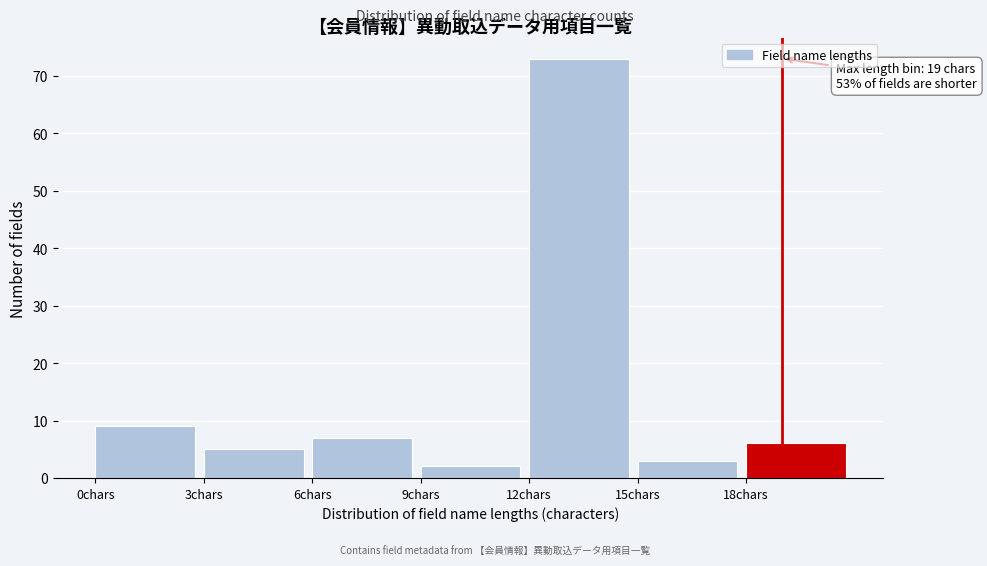

Which range on the x-axis has the tallest bar?

12 to 15